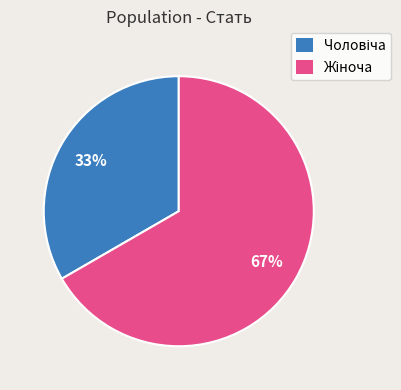

To the nearest percent, what is the average slice percentage?

50%